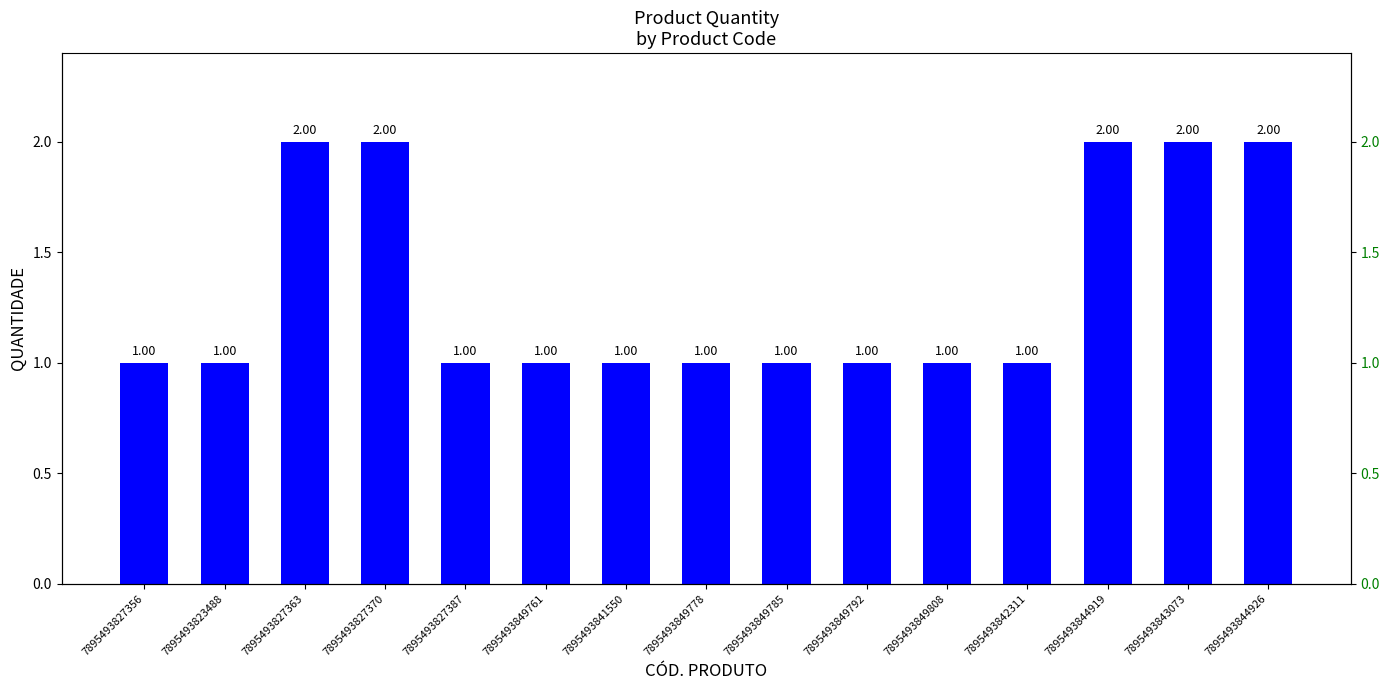

The chart shows a value of 3 at 7895493827363. True or false?

False